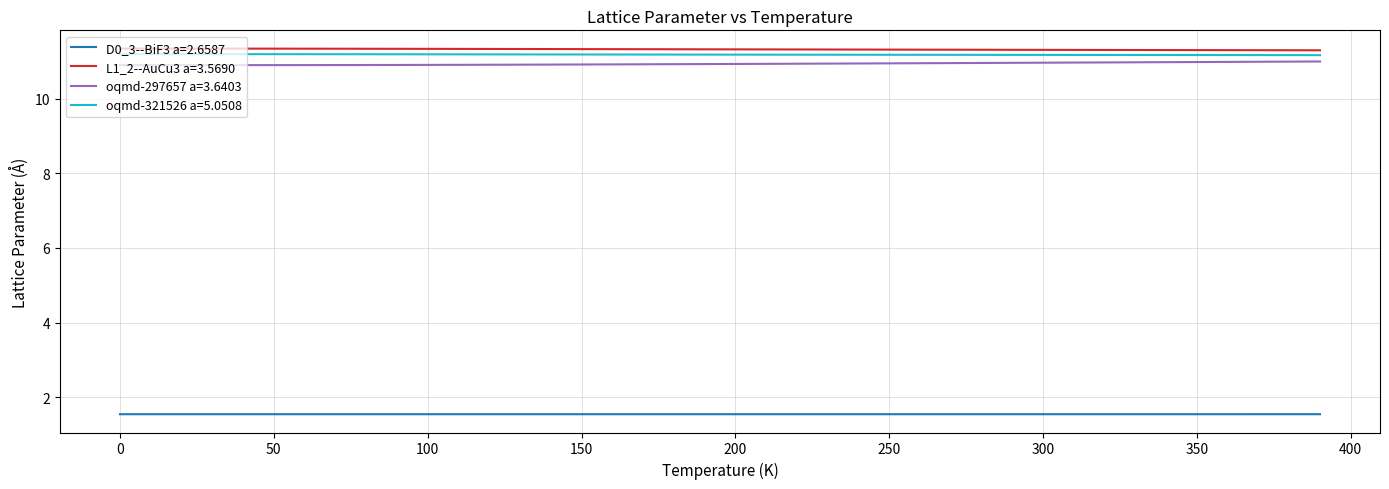

What is the minimum value for oqmd-321526 a=5.0508?

11.2